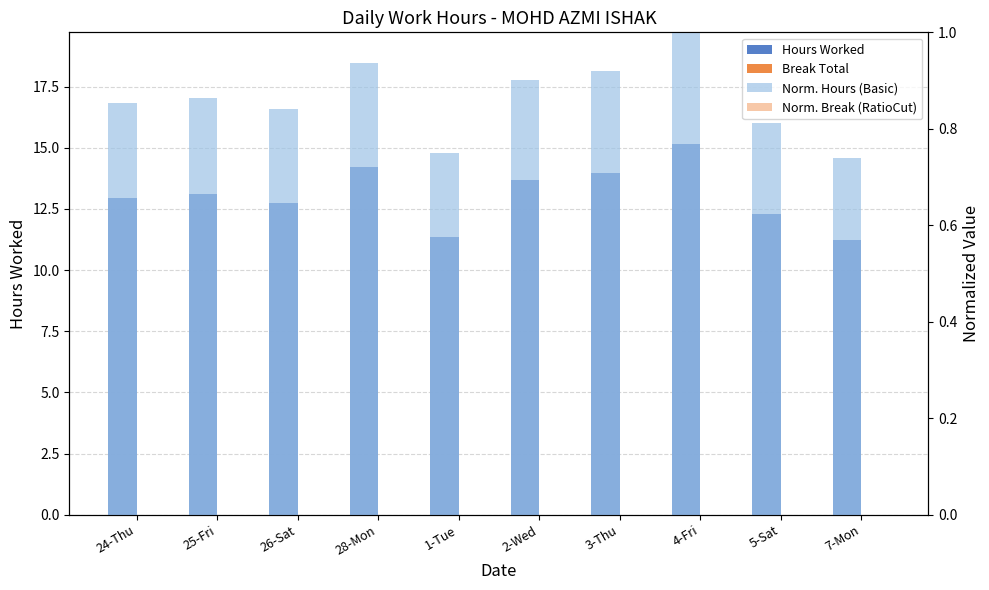

What are all the series names shown in the legend?

Hours Worked, Break Total, Norm. Hours (Basic), Norm. Break (RatioCut)